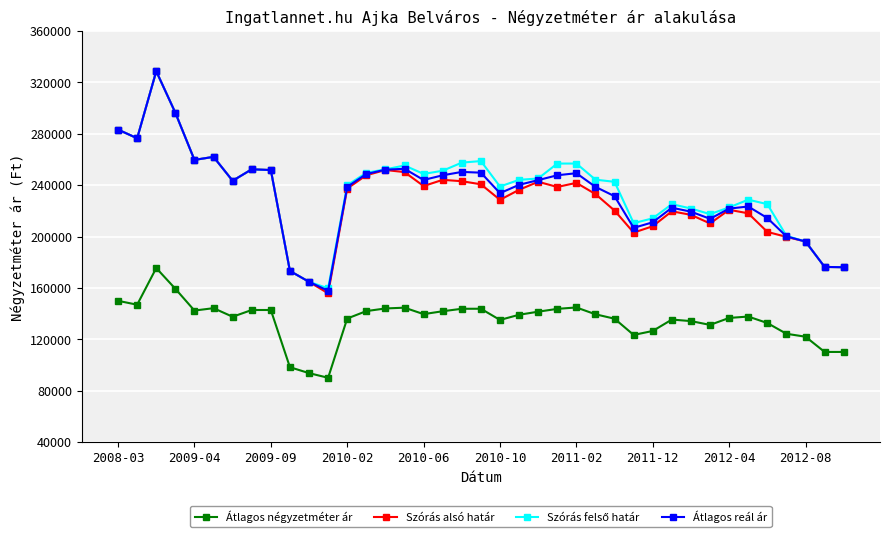

True or false: Szórás alsó határ and Átlagos négyzetméter ár intersect in this chart.

False